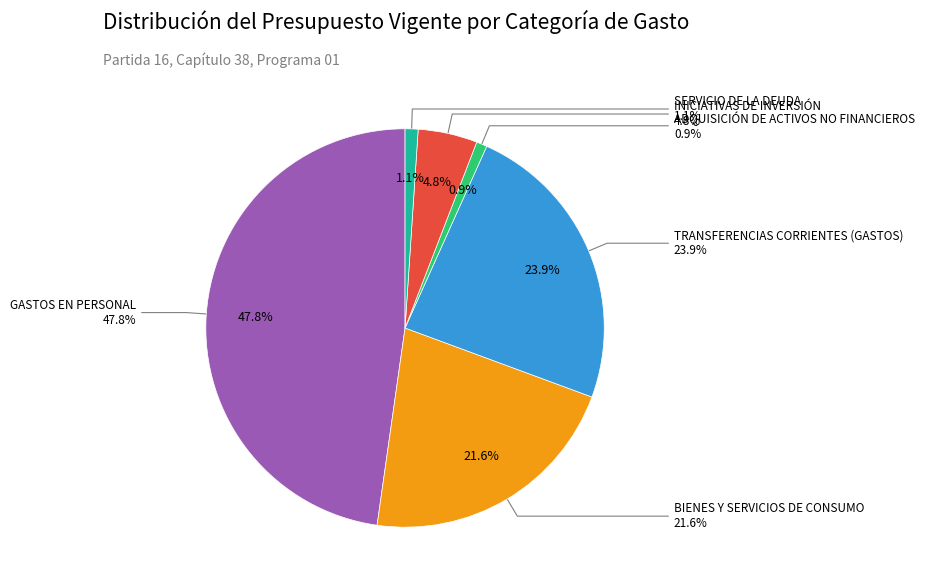

To the nearest percent, what is the average slice percentage?

17%